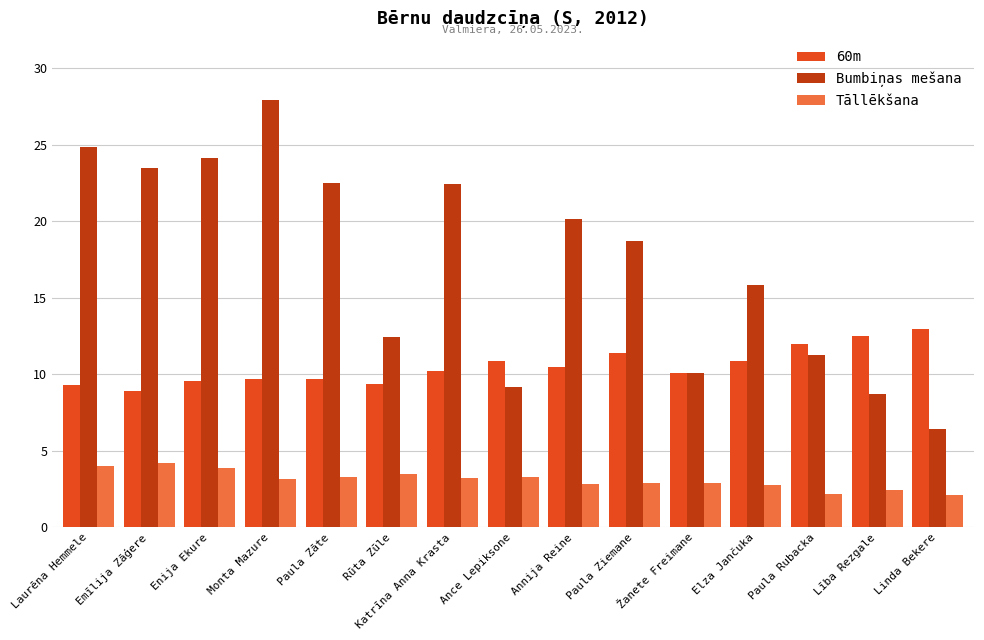

Is the value of 60m at Žanete Freimane greater than the value of Tāllēkšana at Lība Rezgale?

Yes